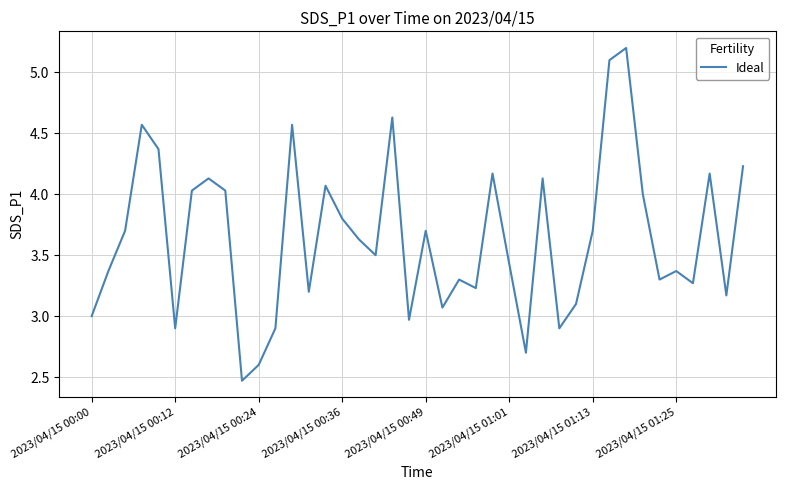

What is the maximum value shown in the chart?

5.2